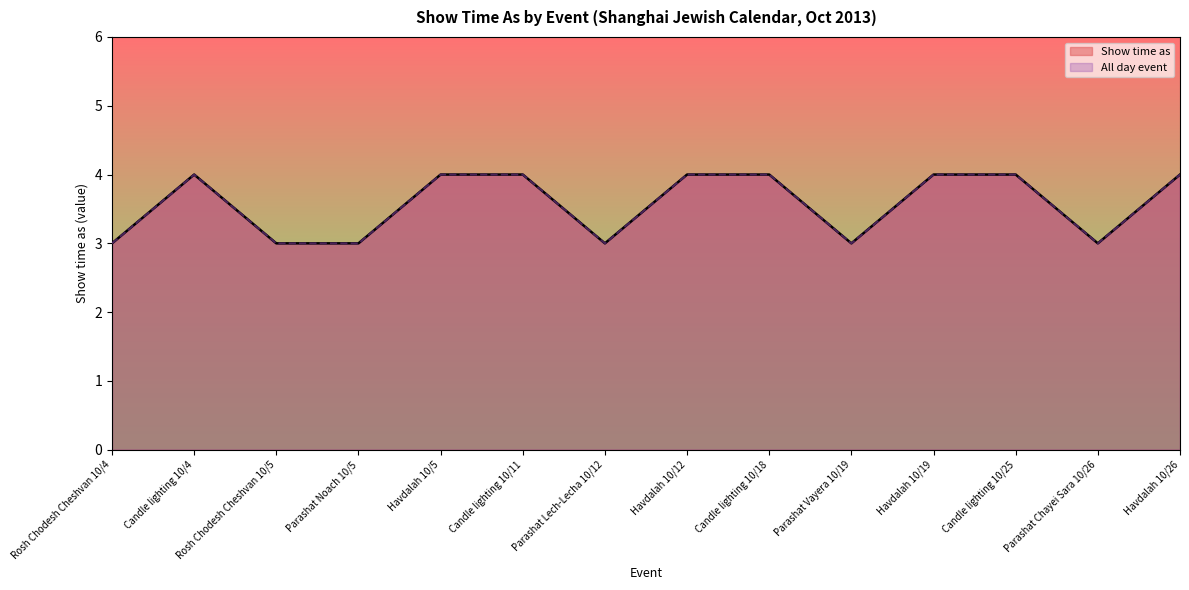

What is the sum of all Show time as values?

50